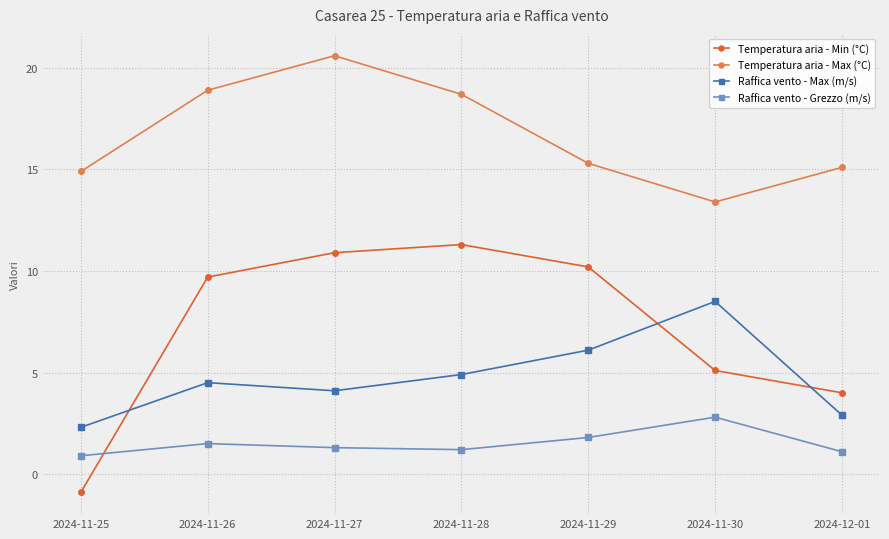

Which series has the largest total across all categories?

Temperatura aria - Max (°C)